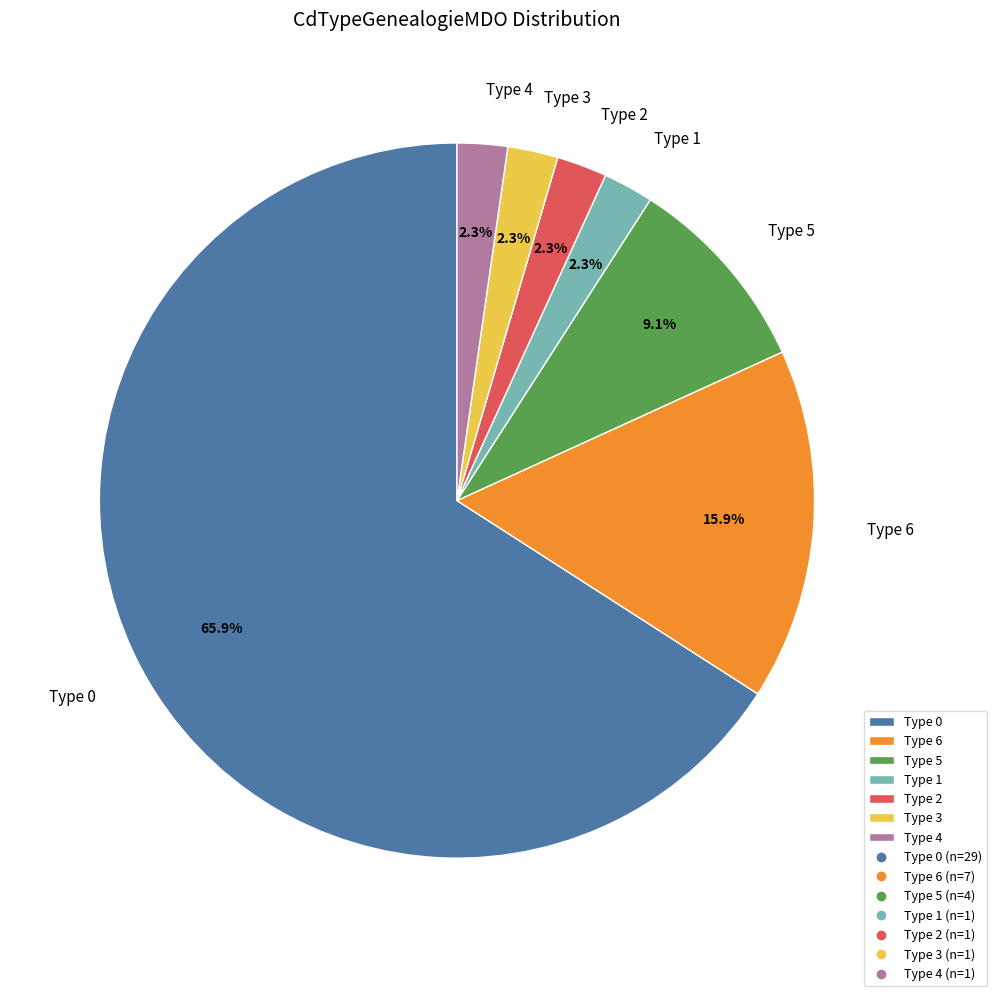

Which category has the biggest portion of the pie?

Type 0